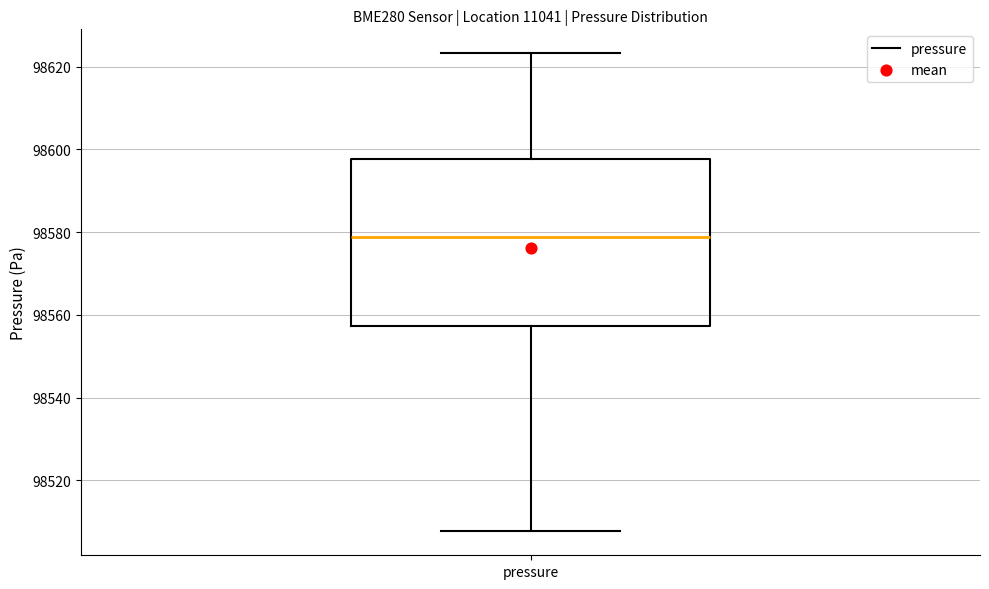

Where is the lower edge of the box for pressure on the y-axis? The values are not printed on the chart, so give them approximately, as read against the axis.

98558